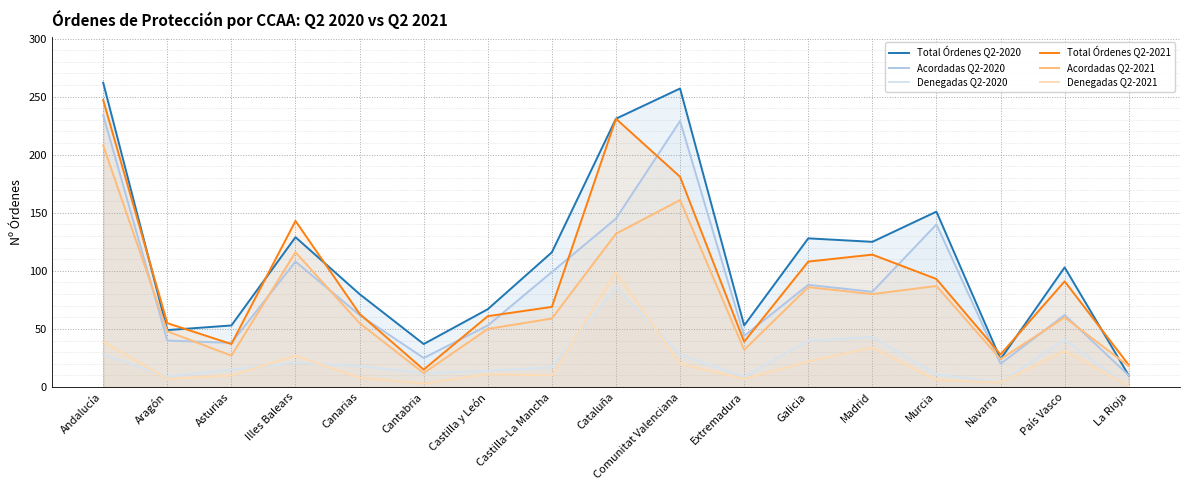

What value does the Total Órdenes Q2-2021 series have at País Vasco, to the nearest 10?

90